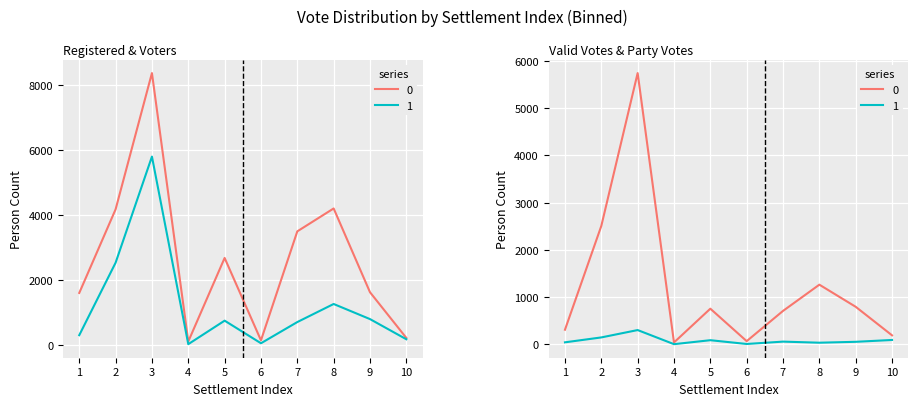

Is it true that בזב equals 719 at 1?

False